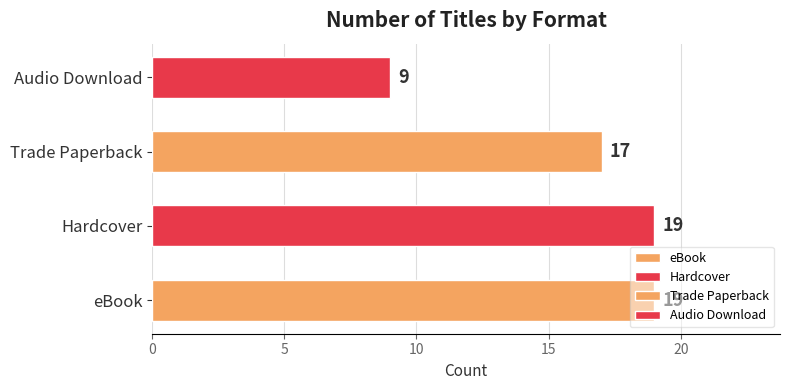

How many values are below 14?

1